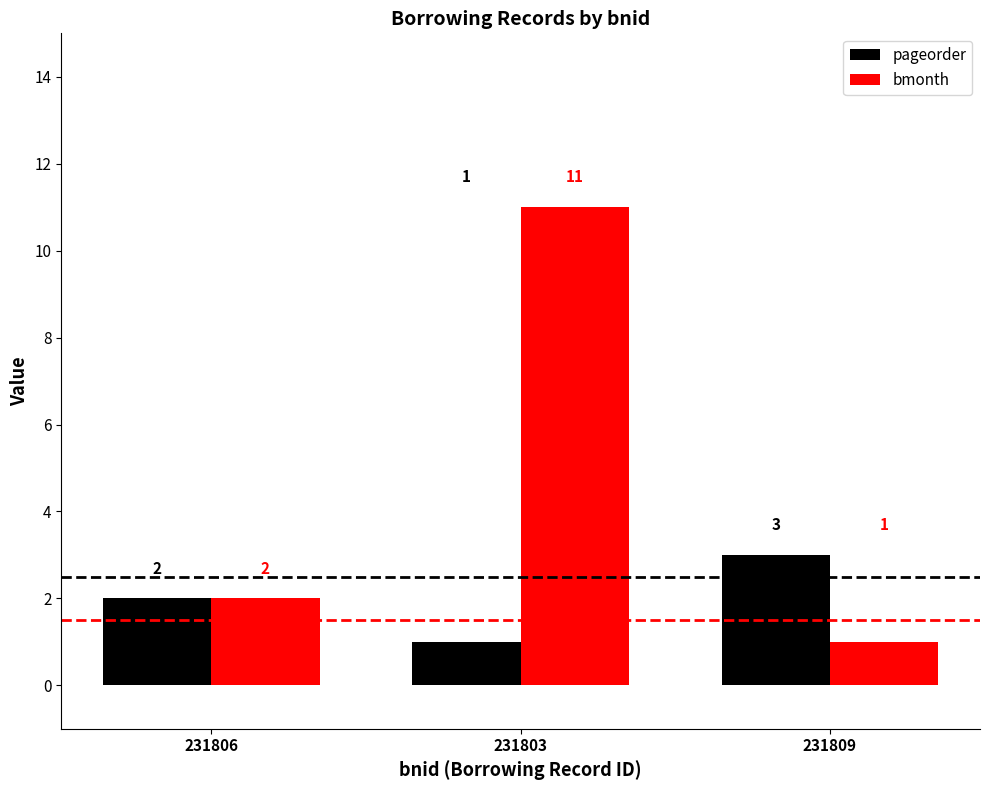

Is it true that pageorder equals 2 at 231803?

False